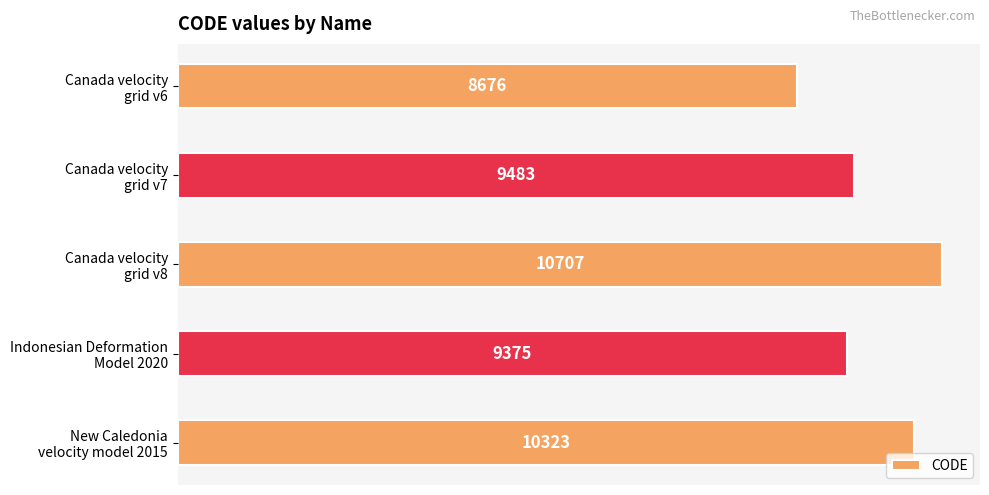

What is the difference between the second highest and minimum values?

1647